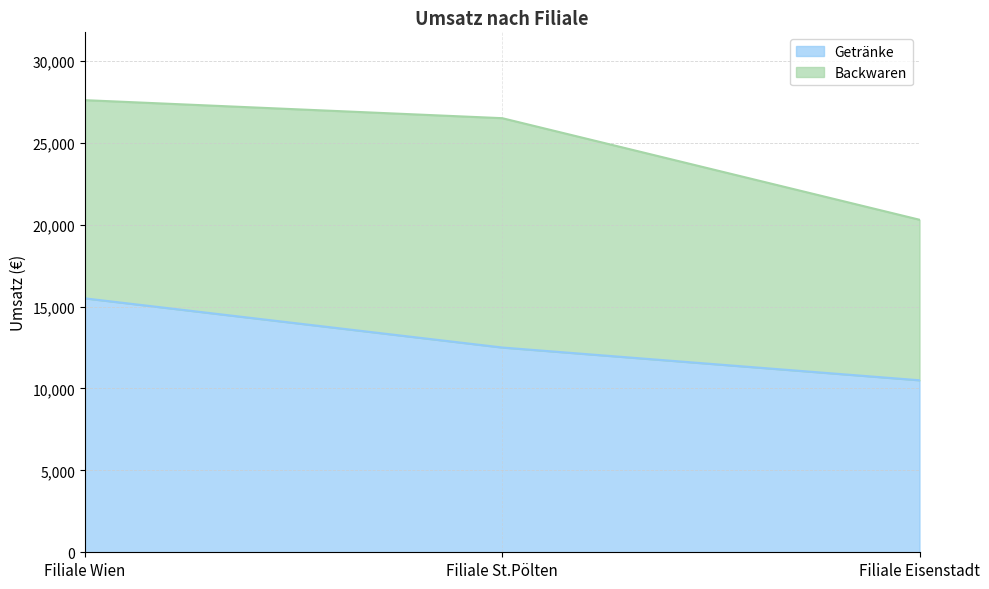

List the labels in order of value, largest first.

Filiale Wien, Filiale St.Pölten, Filiale Eisenstadt